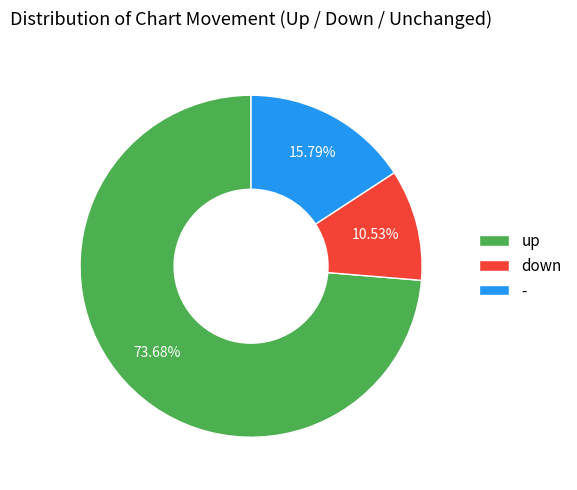

Rank the categories by value from lowest to highest.

down, -, up